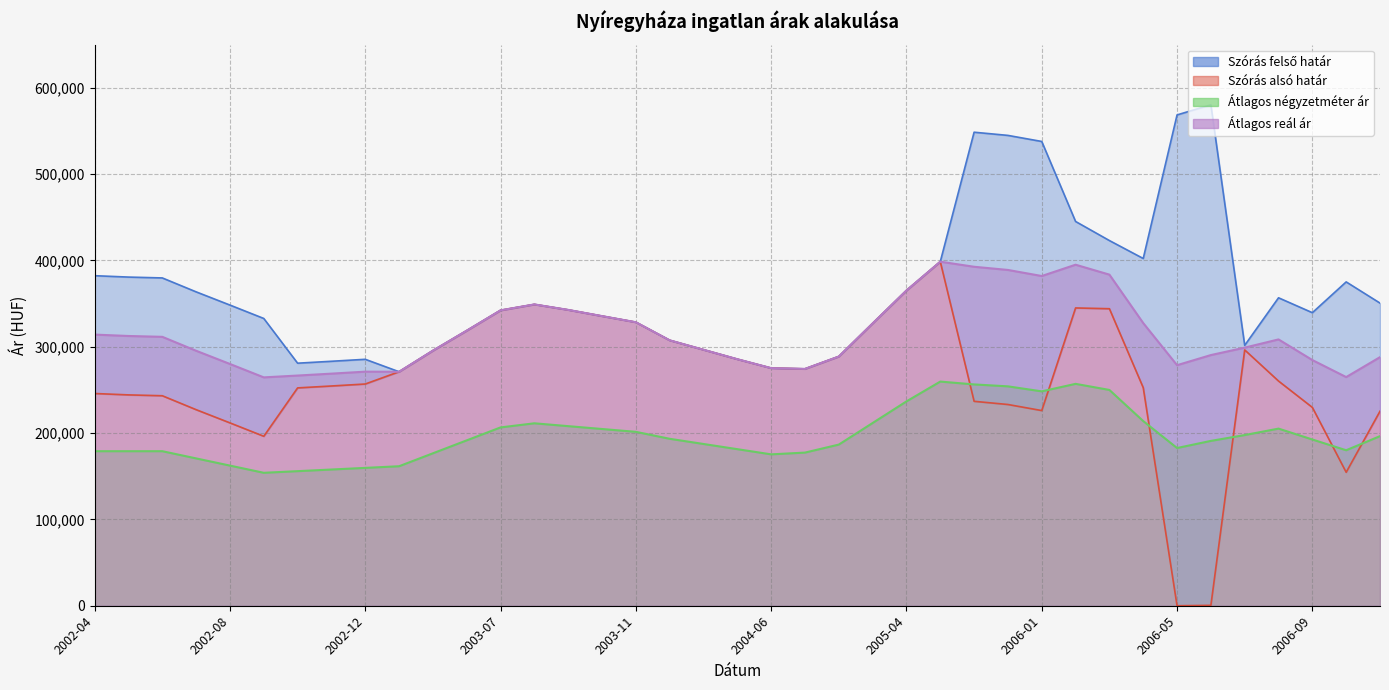

What is the difference between the second highest and minimum values in the Átlagos reál ár series?

117078